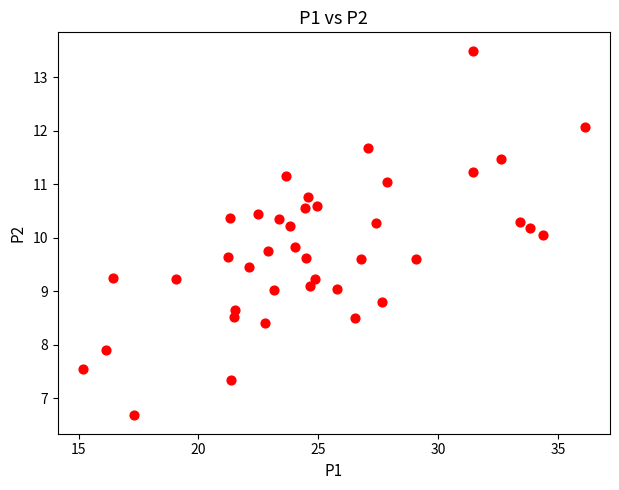

What is the range of X values (max minus min)?

21.0